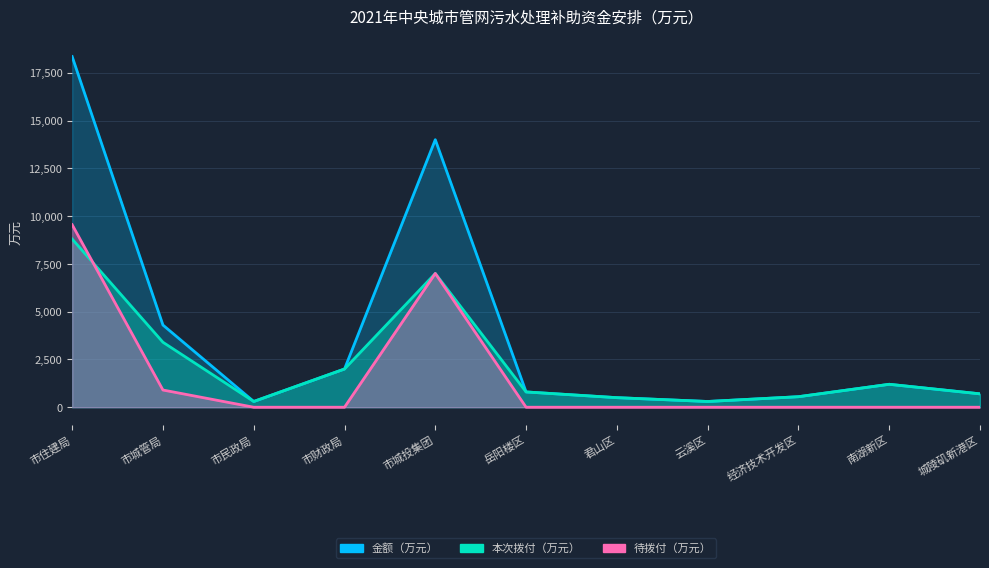

In 本次拨付（万元）, how many points are lower than both neighbors (excluding endpoints)?

2